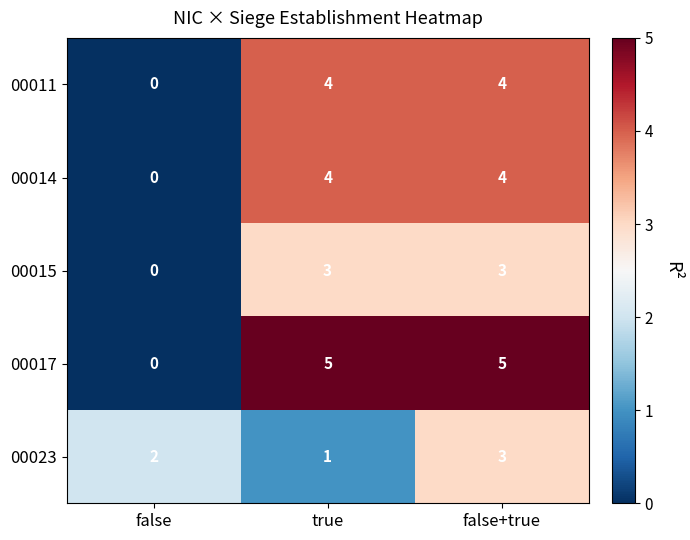

Reading right to left, transcribe all the data shown in this chart.

00011: false+true=4	true=4	false=0
00014: false+true=4	true=4	false=0
00015: false+true=3	true=3	false=0
00017: false+true=5	true=5	false=0
00023: false+true=3	true=1	false=2